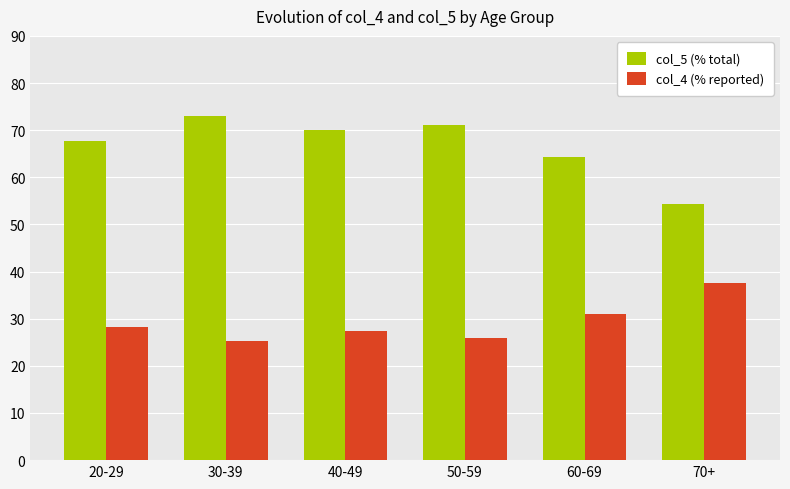

Is it true that col_4 (% reported) equals 25.9 at 50-59?

True